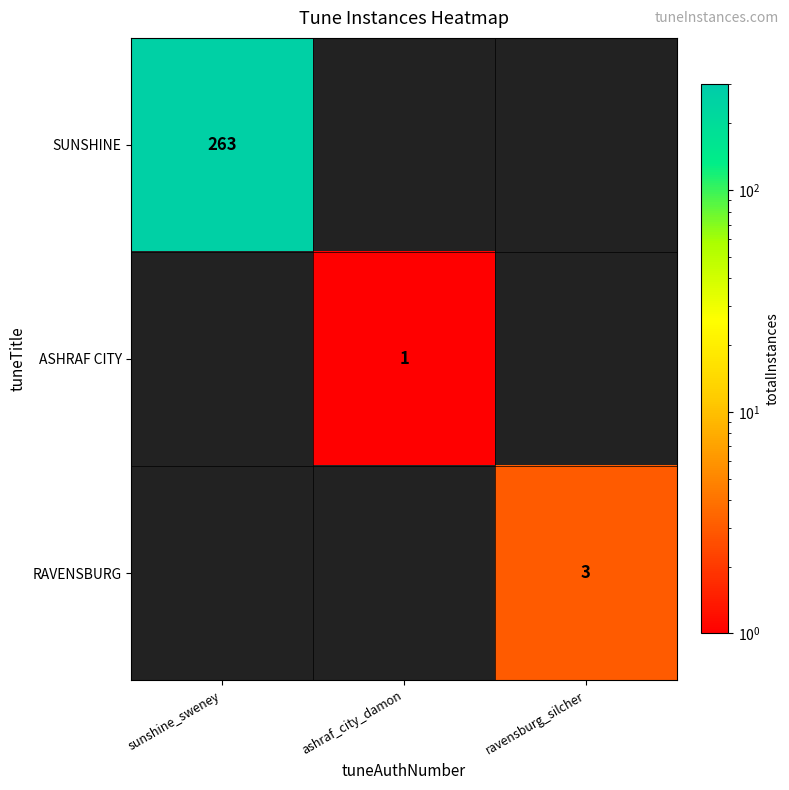

Which category has the lowest value across all series?

ashraf_city_damon